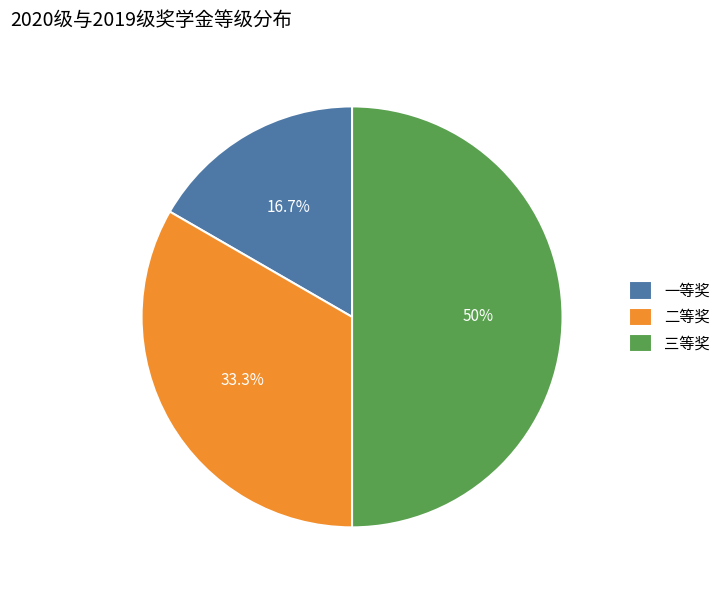

To the nearest percent, what is the average slice percentage?

33%